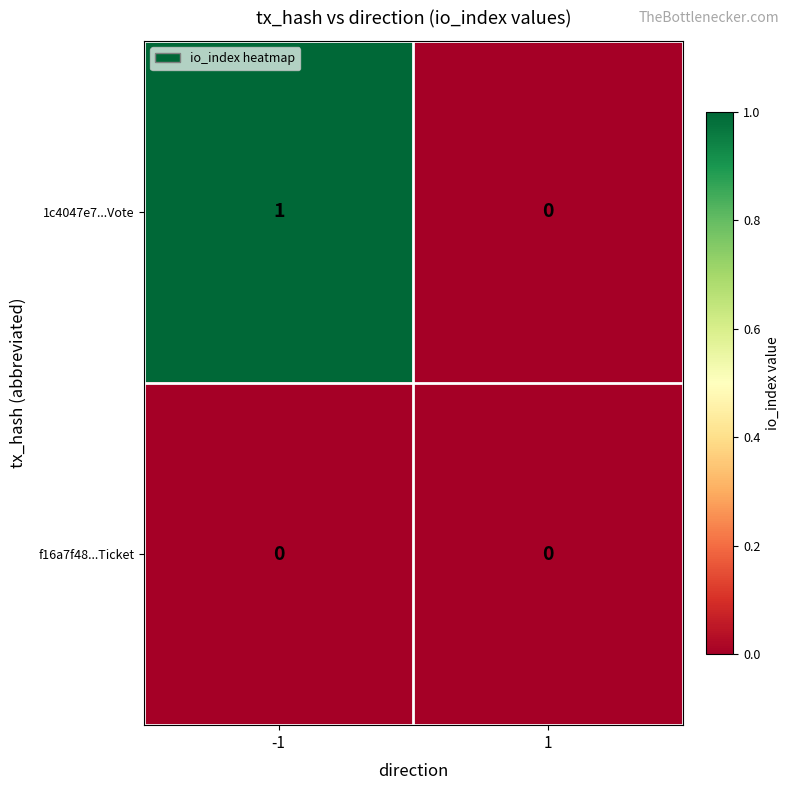

Is the value of f16a7f48...Ticket at -1 greater than the value of 1c4047e7...Vote at -1?

No